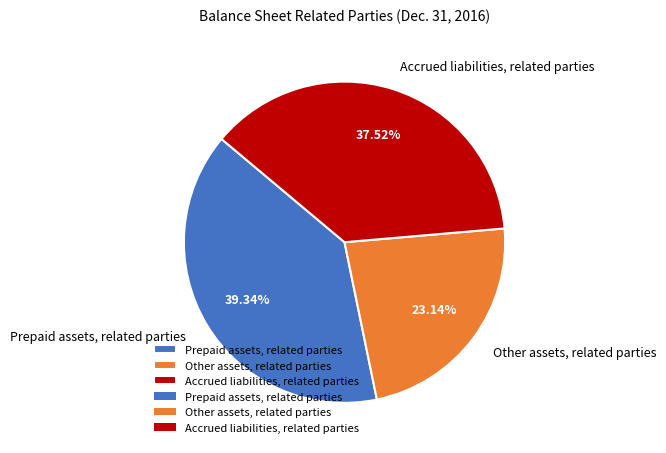

Is it true that Prepaid assets, related parties is 39% of the pie?

True